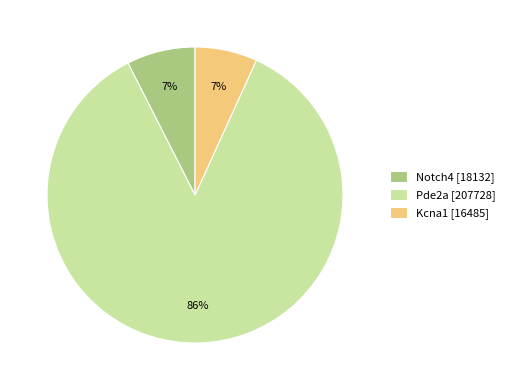

Does any single category account for the majority?

Yes